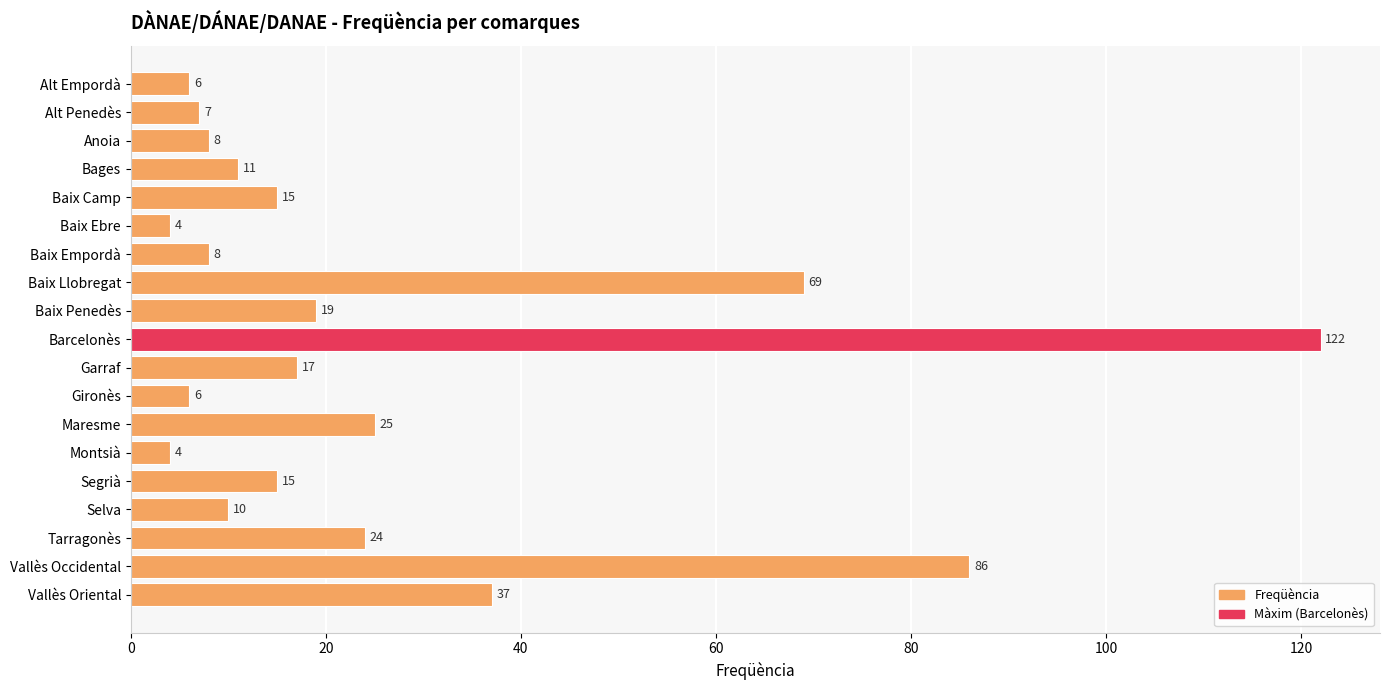

Reading top to bottom, transcribe all the data shown in this chart.

6	7	8	11	15	4	8	69	19	122	17	6	25	4	15	10	24	86	37